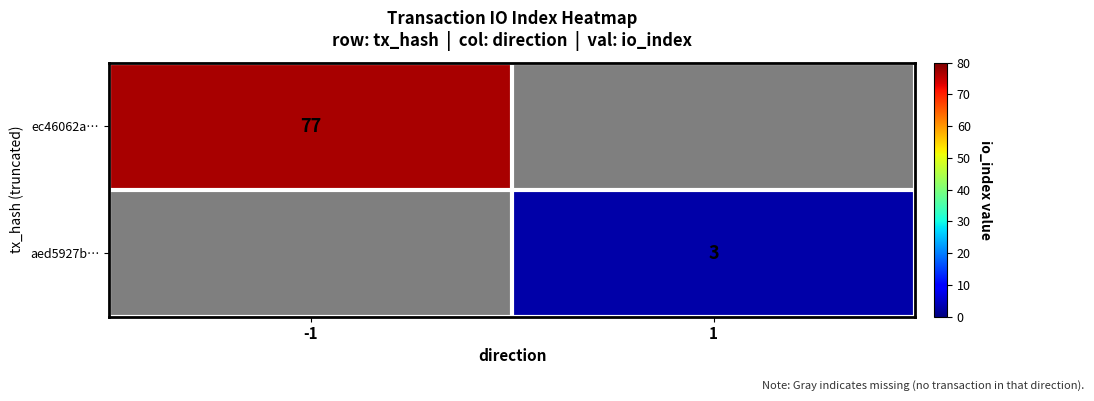

True or false: aed5927b… has a value of 3 at 1.

True